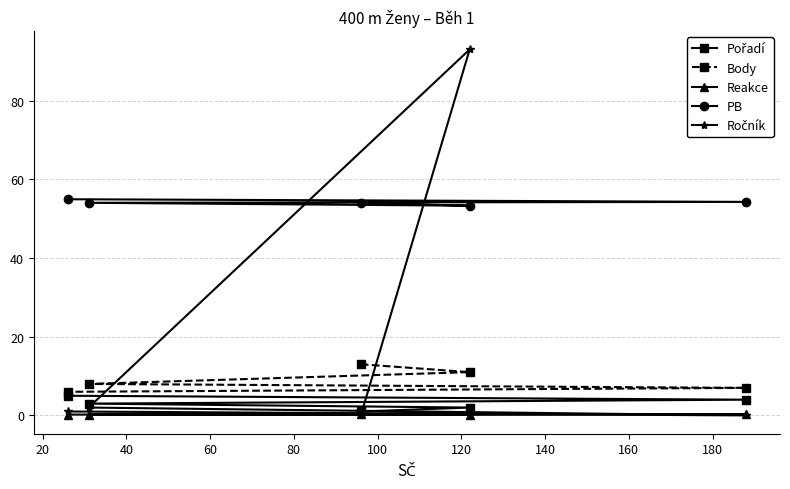

How many values in the Pořadí series are below 3?

2